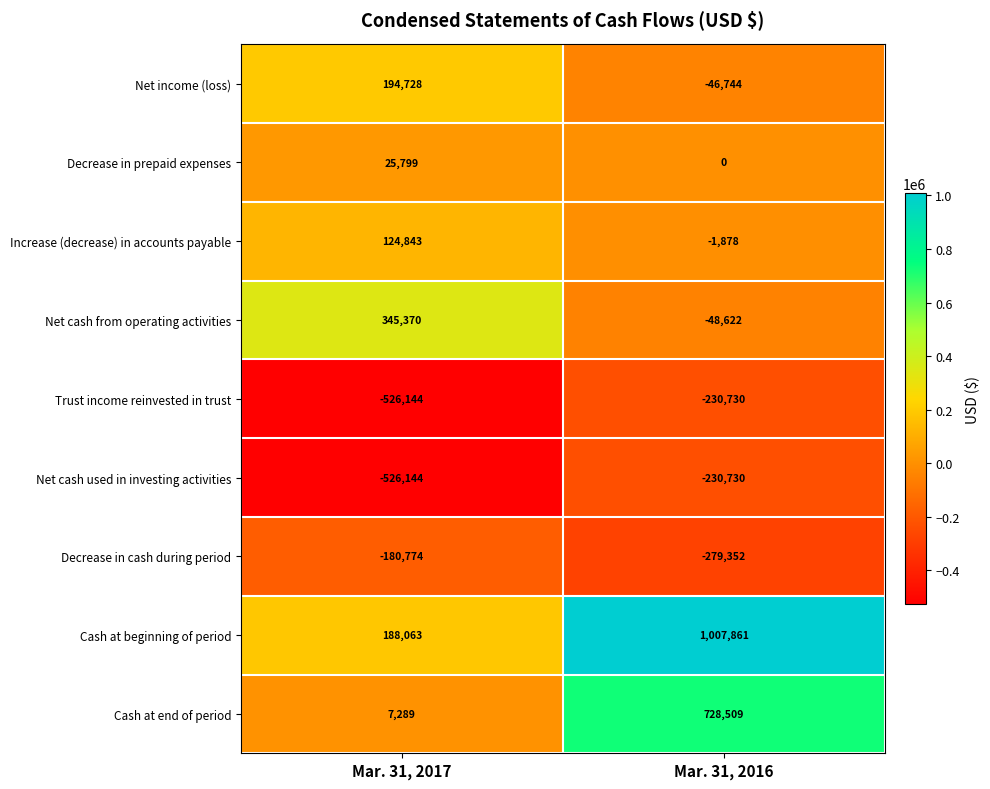

At which category does the chart reach its peak across all series?

Mar. 31, 2016